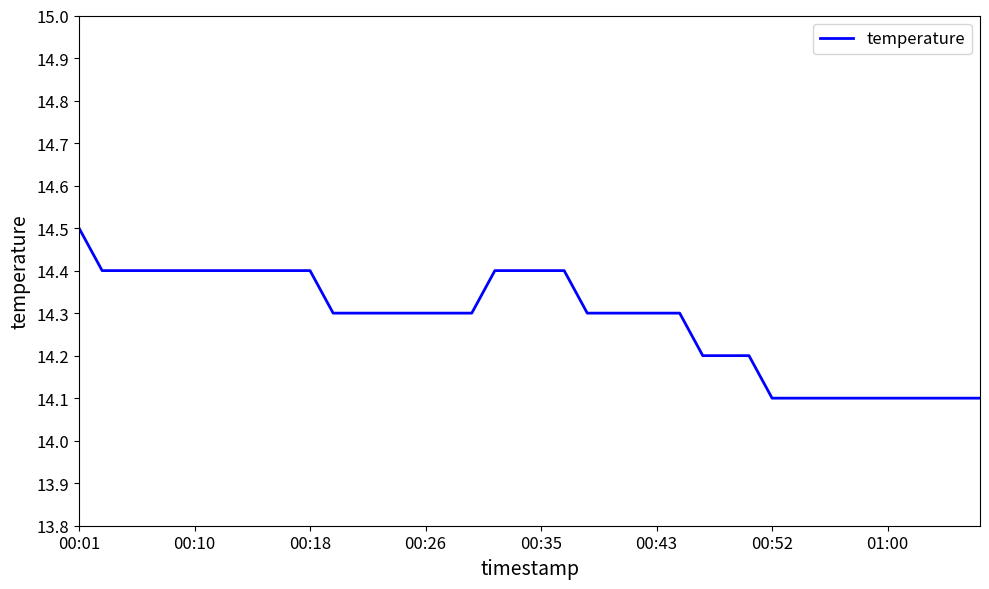

Reading left to right, what are all the values shown in this chart?

14.5	14.4	14.4	14.4	14.4	14.4	14.4	14.4	14.4	14.4	14.4	14.3	14.3	14.3	14.3	14.3	14.3	14.3	14.4	14.4	14.4	14.4	14.3	14.3	14.3	14.3	14.3	14.2	14.2	14.2	14.1	14.1	14.1	14.1	14.1	14.1	14.1	14.1	14.1	14.1